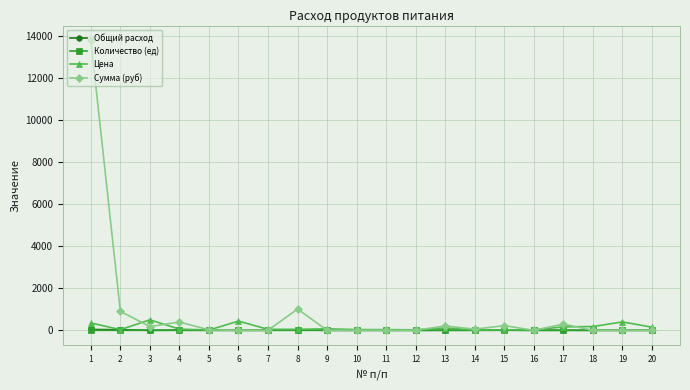

At which category does Цена reach its first local peak?

3